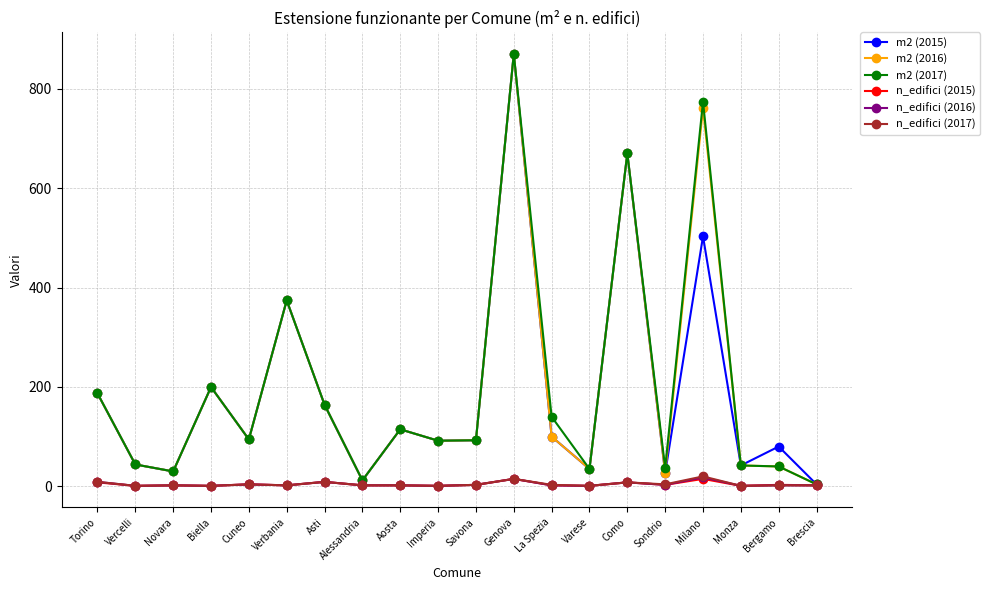

What is the label of the 18th point from the left?

Monza